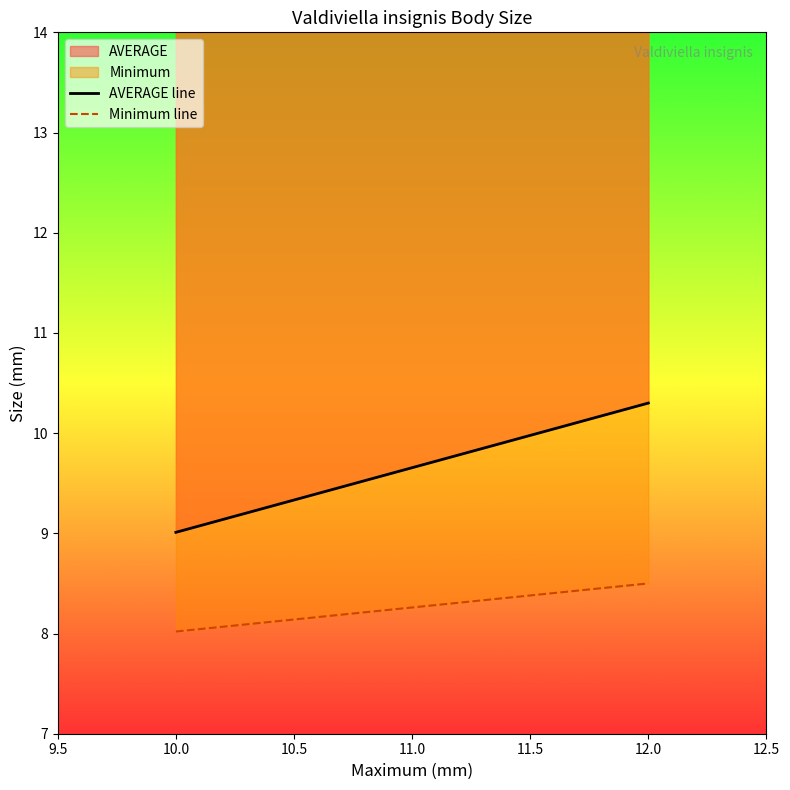

The Minimum series shows 14.4 at 10.0. True or false?

False